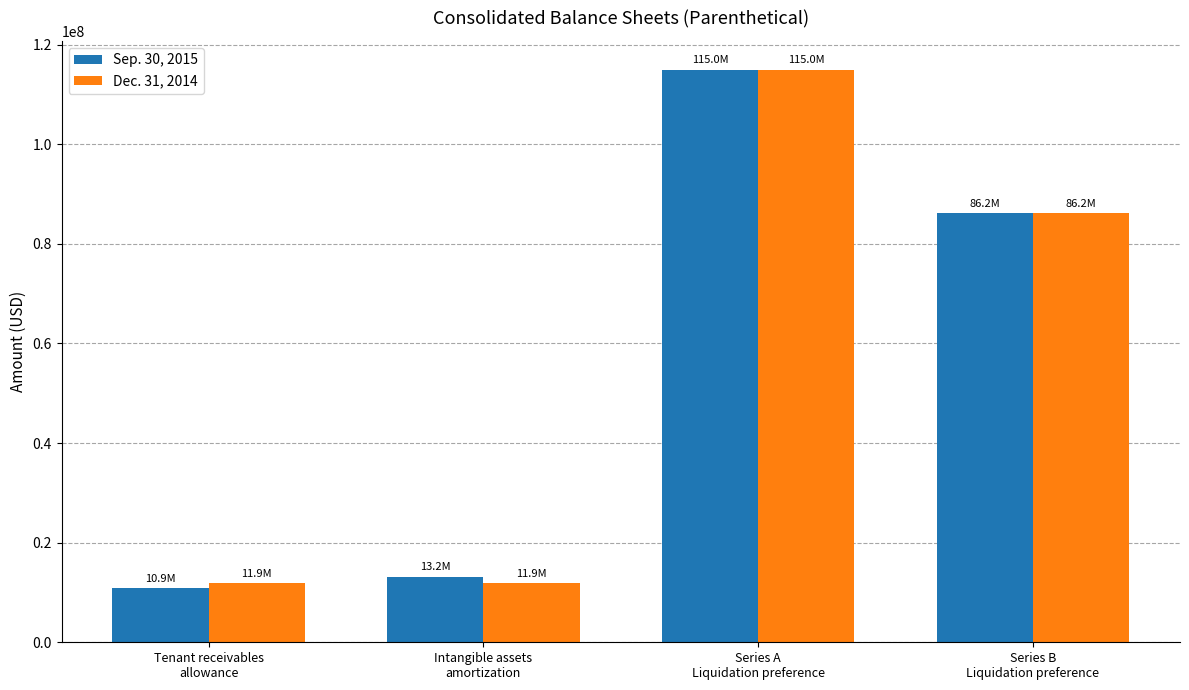

What is the difference between the Dec. 31, 2014 values at Intangible assets
amortization and Tenant receivables
allowance?

56000